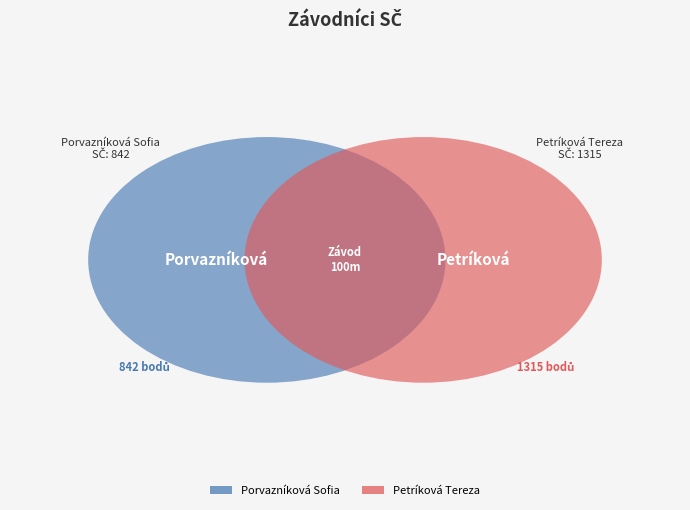

What is the change in value from Porvazníková Sofia to Petríková Tereza?

+473